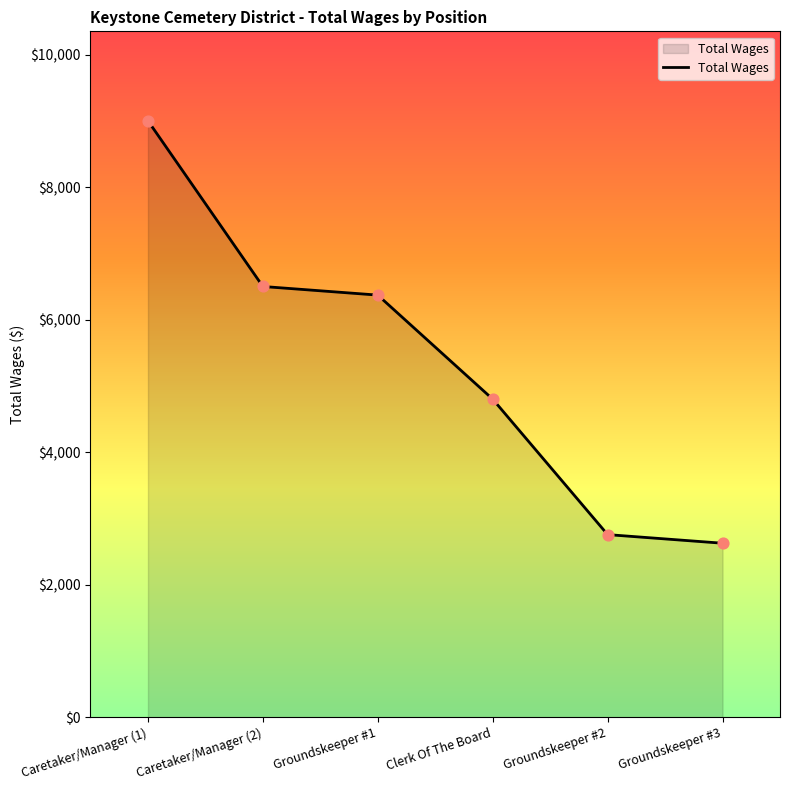

What is the ratio of the value at Groundskeeper #3 to the value at Caretaker/Manager (2)?

0.4